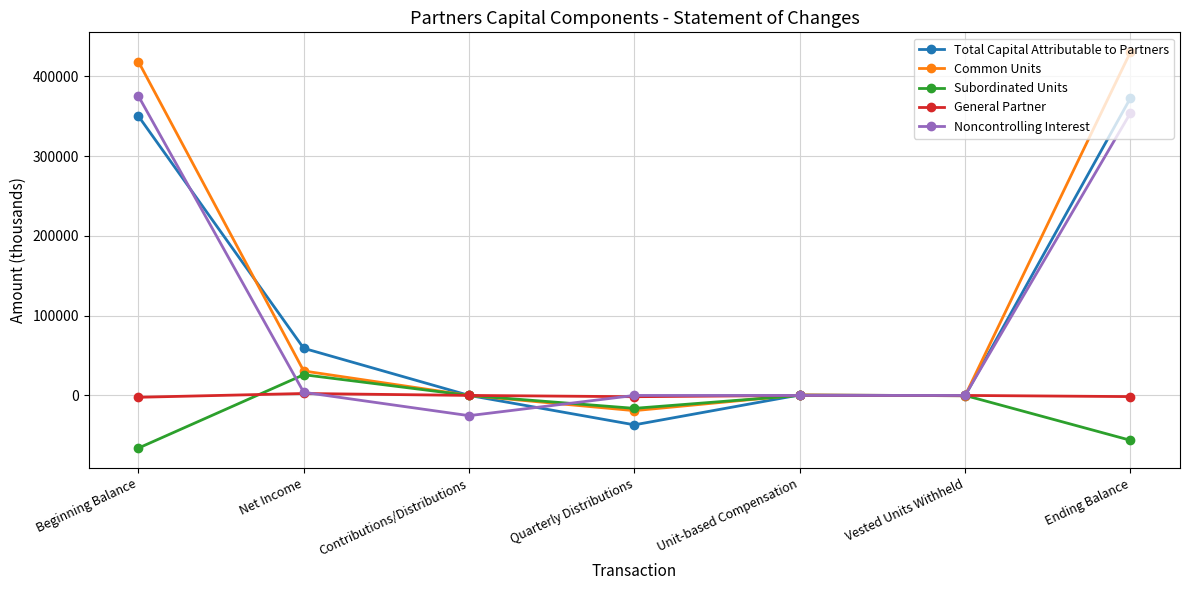

Is it true that Total Capital Attributable to Partners equals 29 at Contributions/Distributions?

True